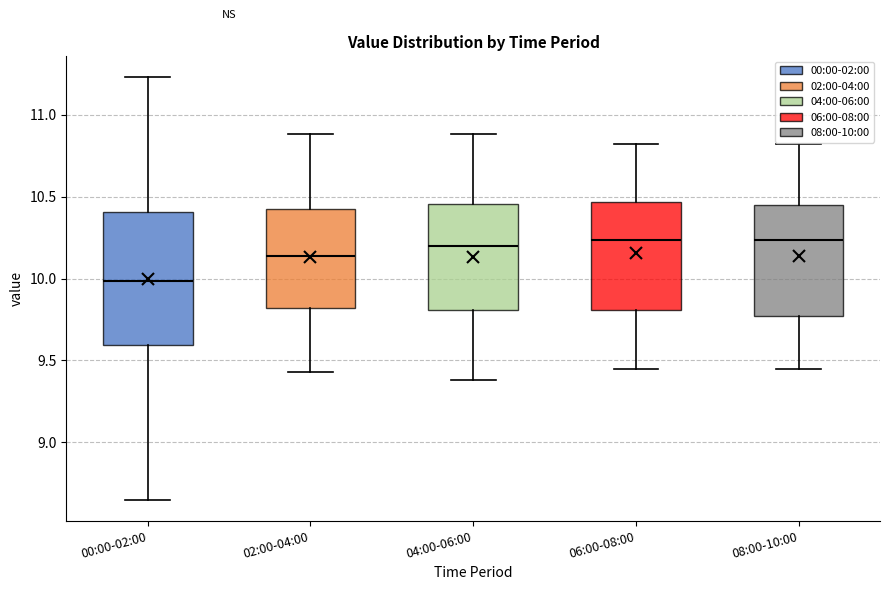

Reading left to right, transcribe this box plot: for each box, give where its median line is, the range the box spans, and where its two whiskers end, as read against the y-axis. The values are not printed on the chart, so give them approximately, as read against the axis.

00:00-02:00: median 10.00, box 9.60 to 10.40, whiskers 8.65 to 11.25
02:00-04:00: median 10.15, box 9.80 to 10.45, whiskers 9.45 to 10.90
04:00-06:00: median 10.20, box 9.80 to 10.45, whiskers 9.40 to 10.90
06:00-08:00: median 10.25, box 9.80 to 10.45, whiskers 9.45 to 10.80
08:00-10:00: median 10.25, box 9.75 to 10.45, whiskers 9.45 to 10.80